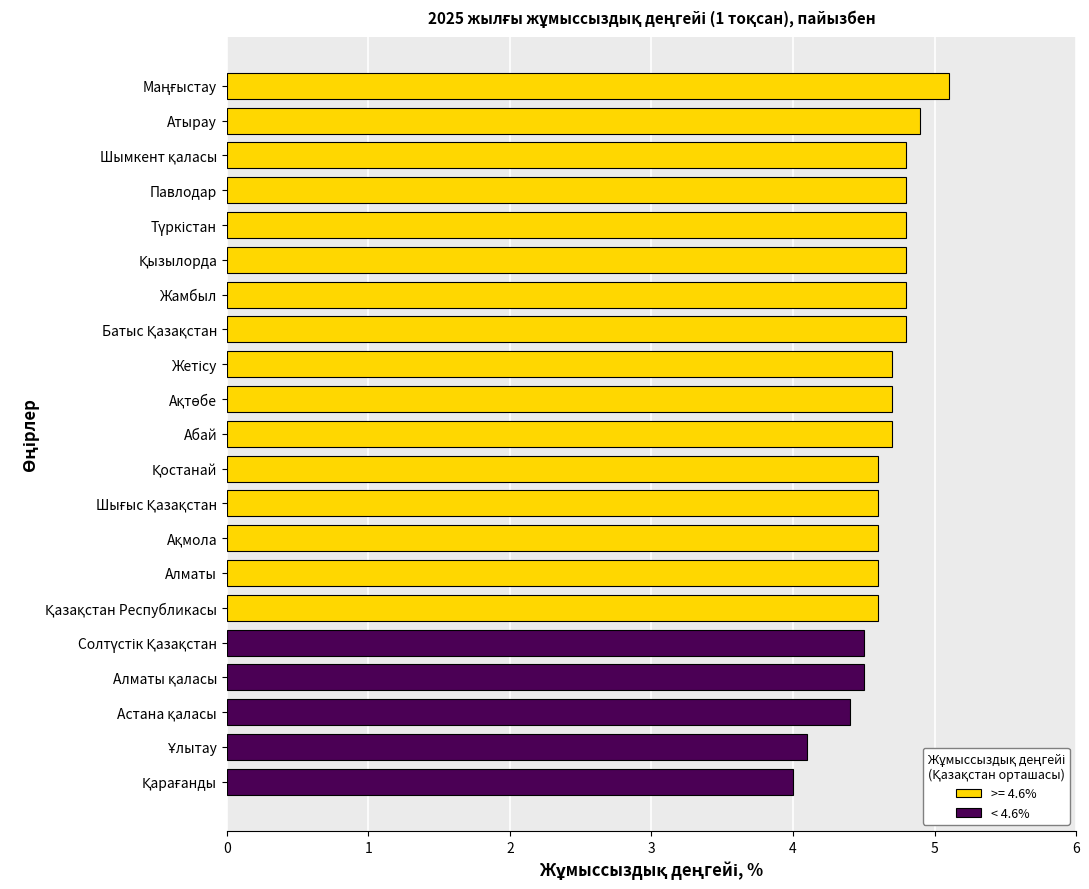

How many bars are there in total?

21